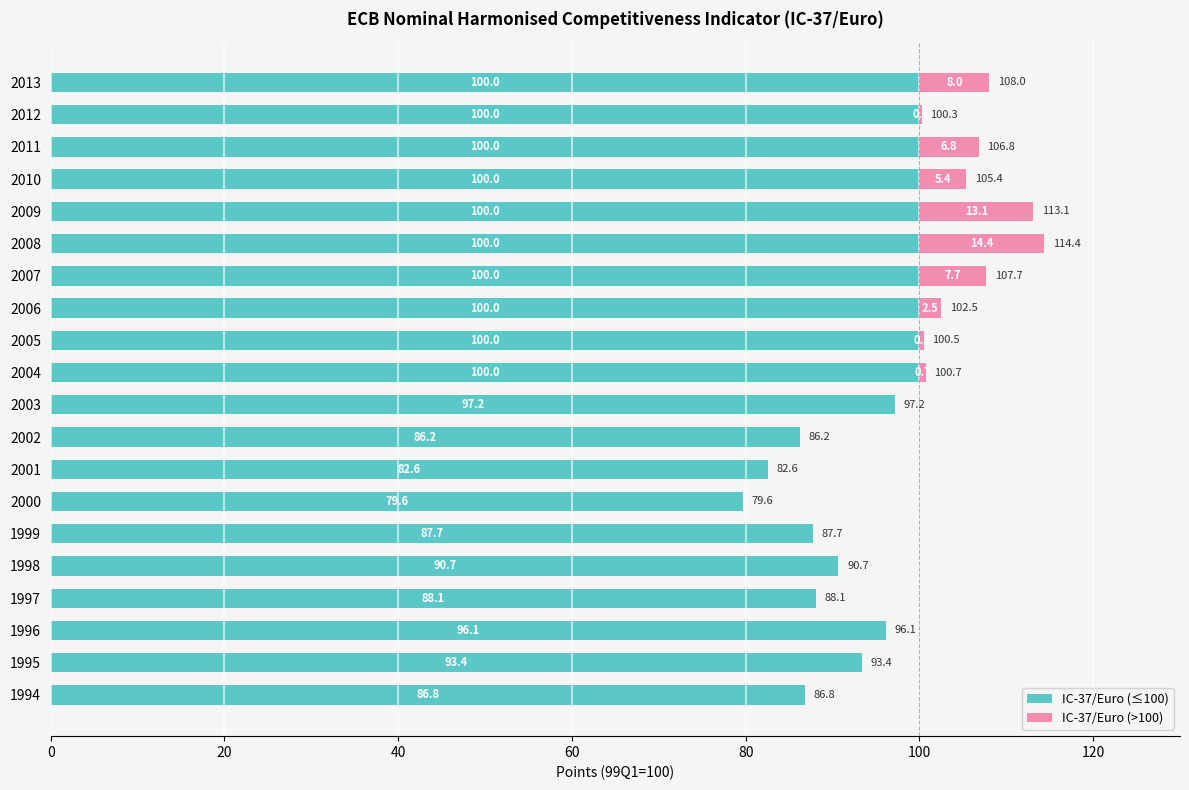

True or false: IC-37/Euro (≤100) has a value of 35.7 at 2002.

False